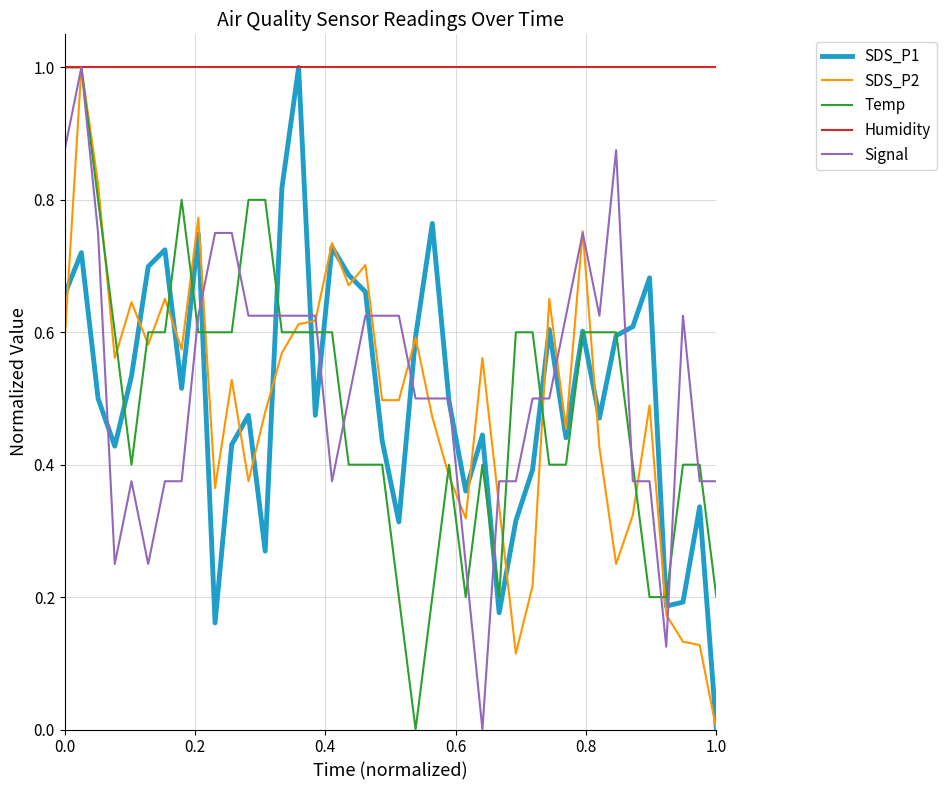

What is the minimum value for Humidity?

1.0